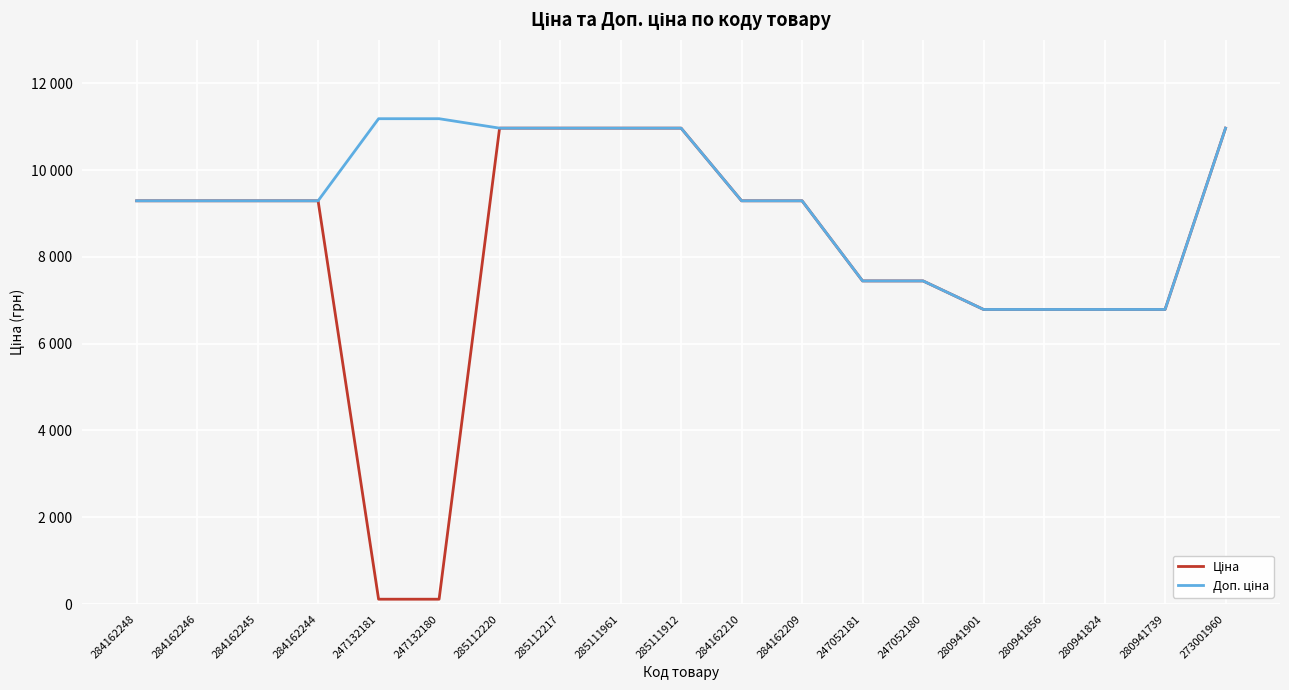

Does the chart have visible grid lines?

Yes